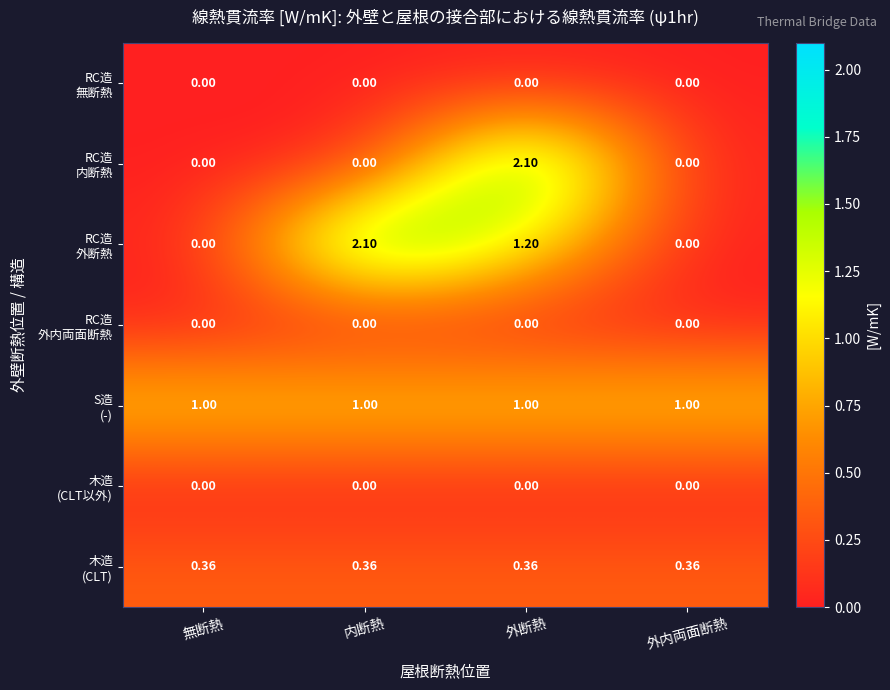

At which category is the sum across all series the highest?

外断熱